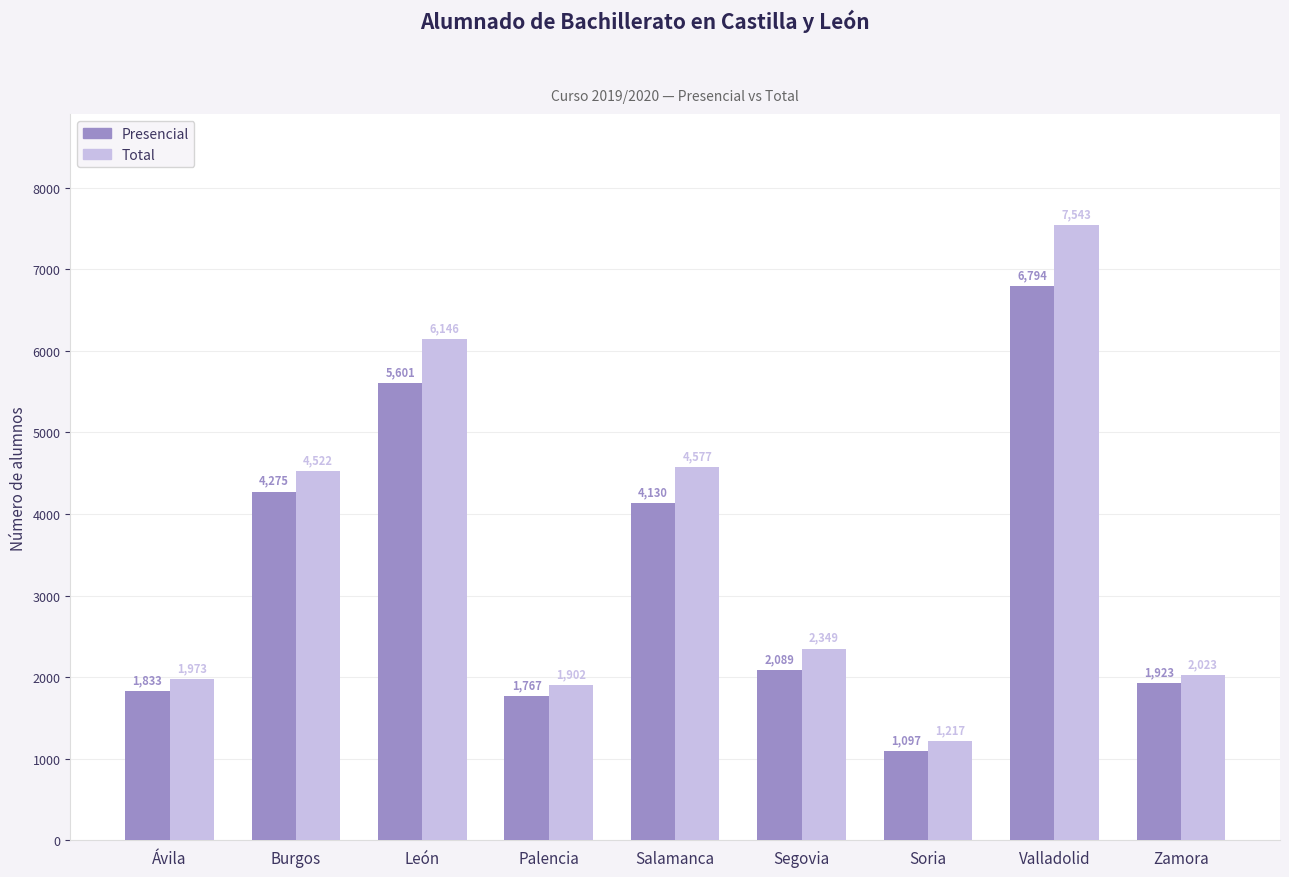

Which label corresponds to the largest value in the chart?

Valladolid